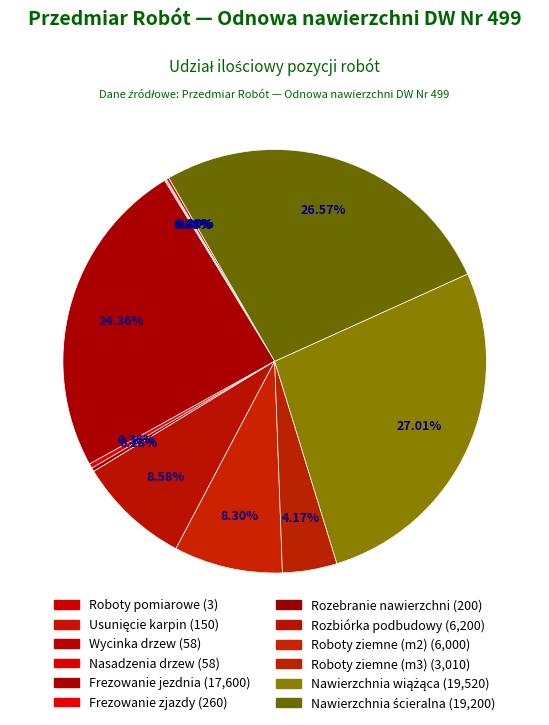

What is the largest slice in the pie chart?

Nawierzchnia wiążąca